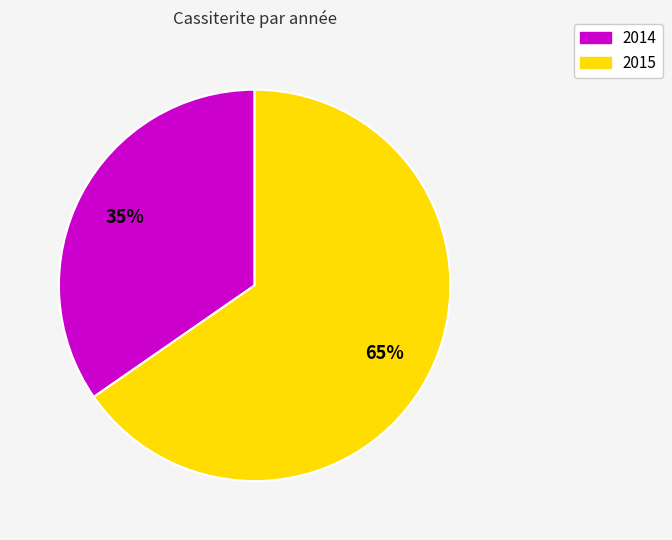

To the nearest percent, what is the combined percentage of 2015 and 2014?

100%